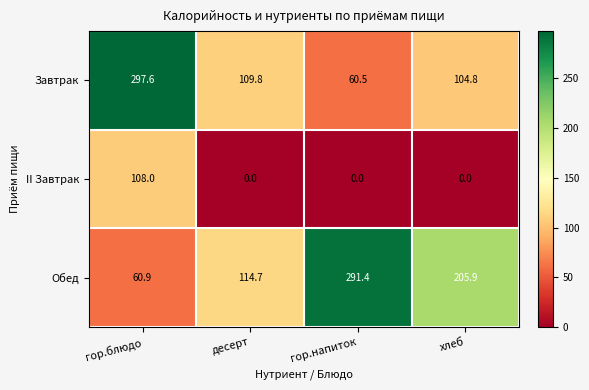

What is the greatest value displayed?

297.6